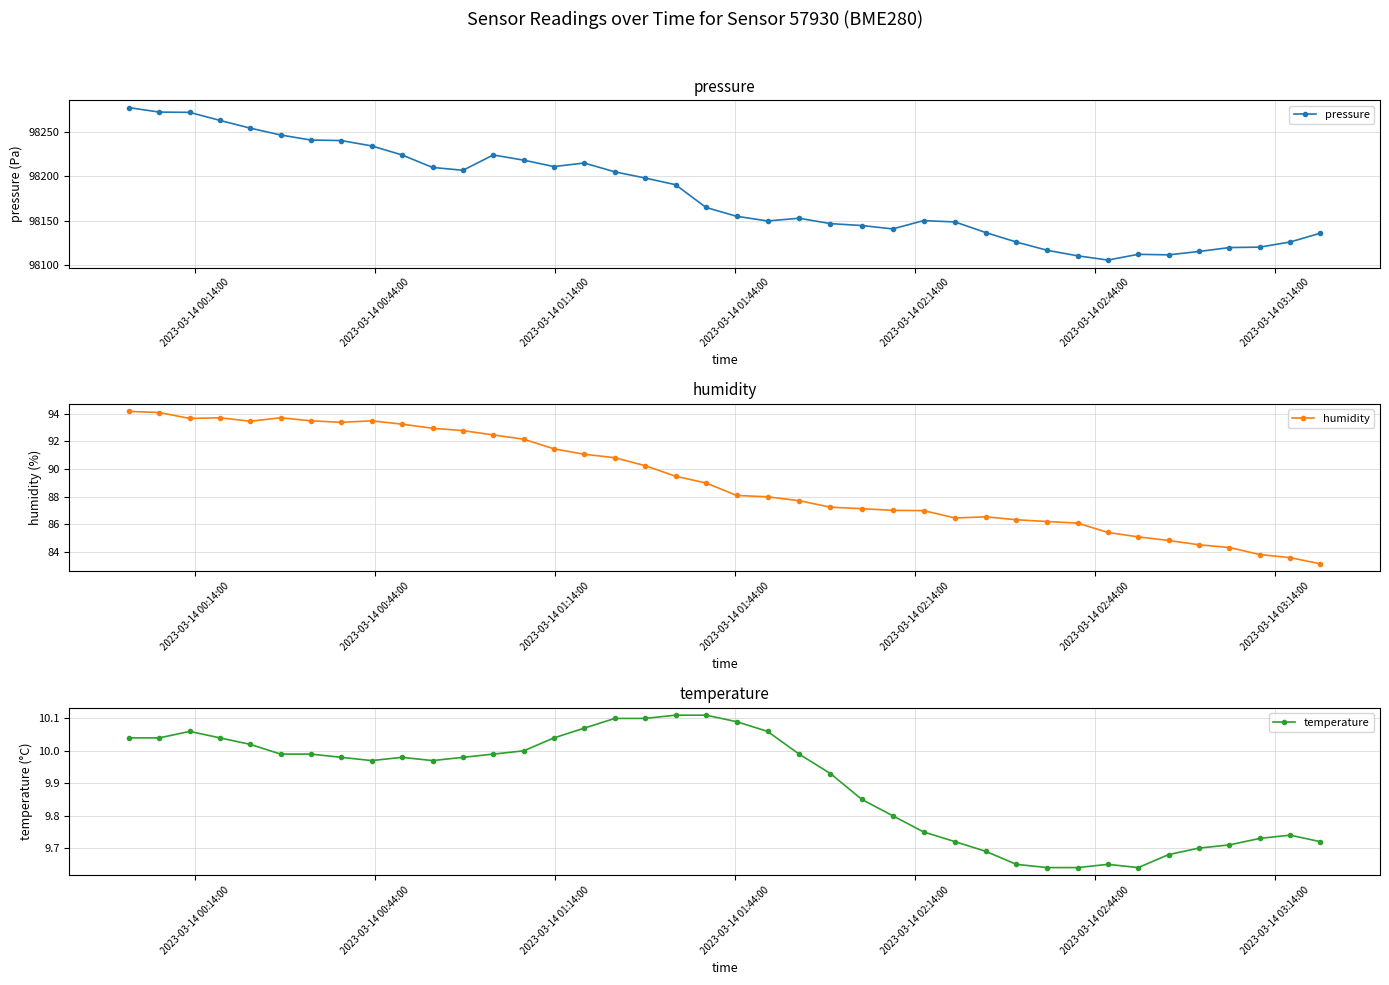

Which series has the largest total across all categories?

pressure